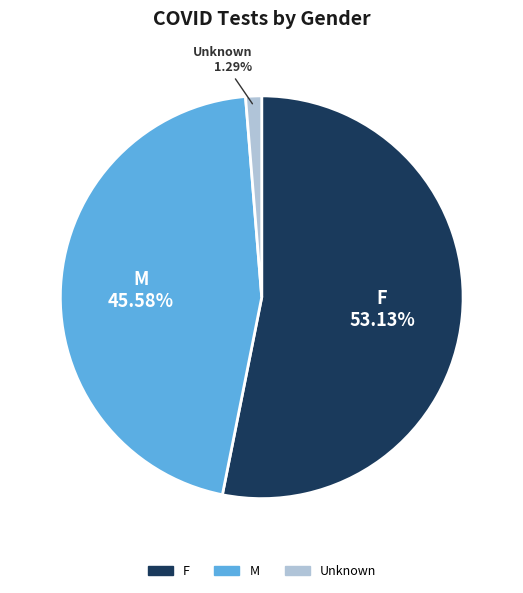

True or false: F accounts for 53% of the total.

True